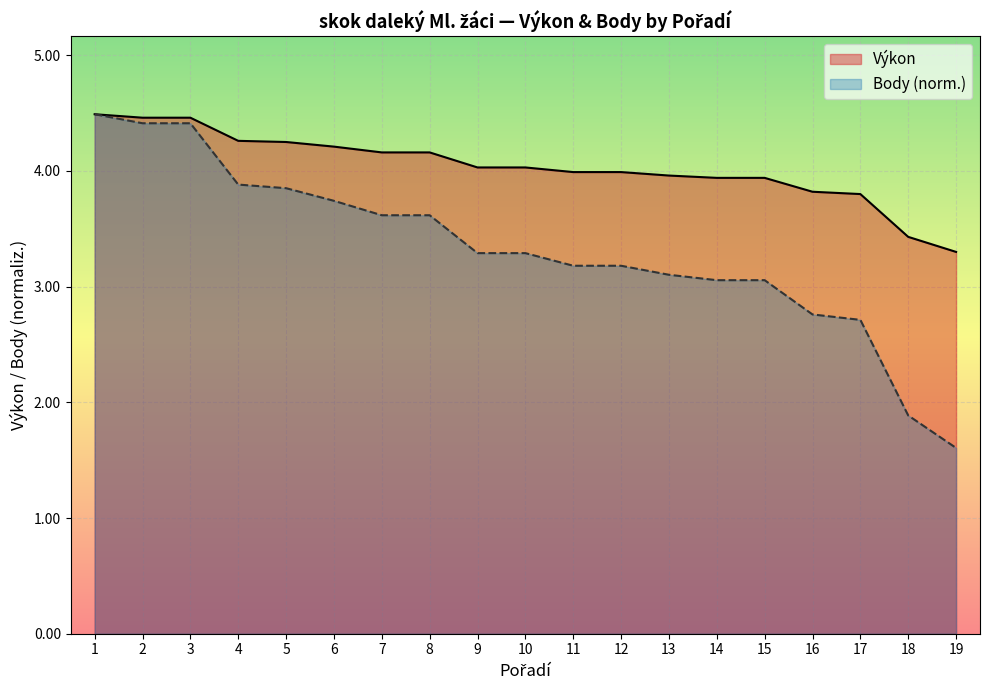

What is the approximate value of Výkon at 13?

4.0